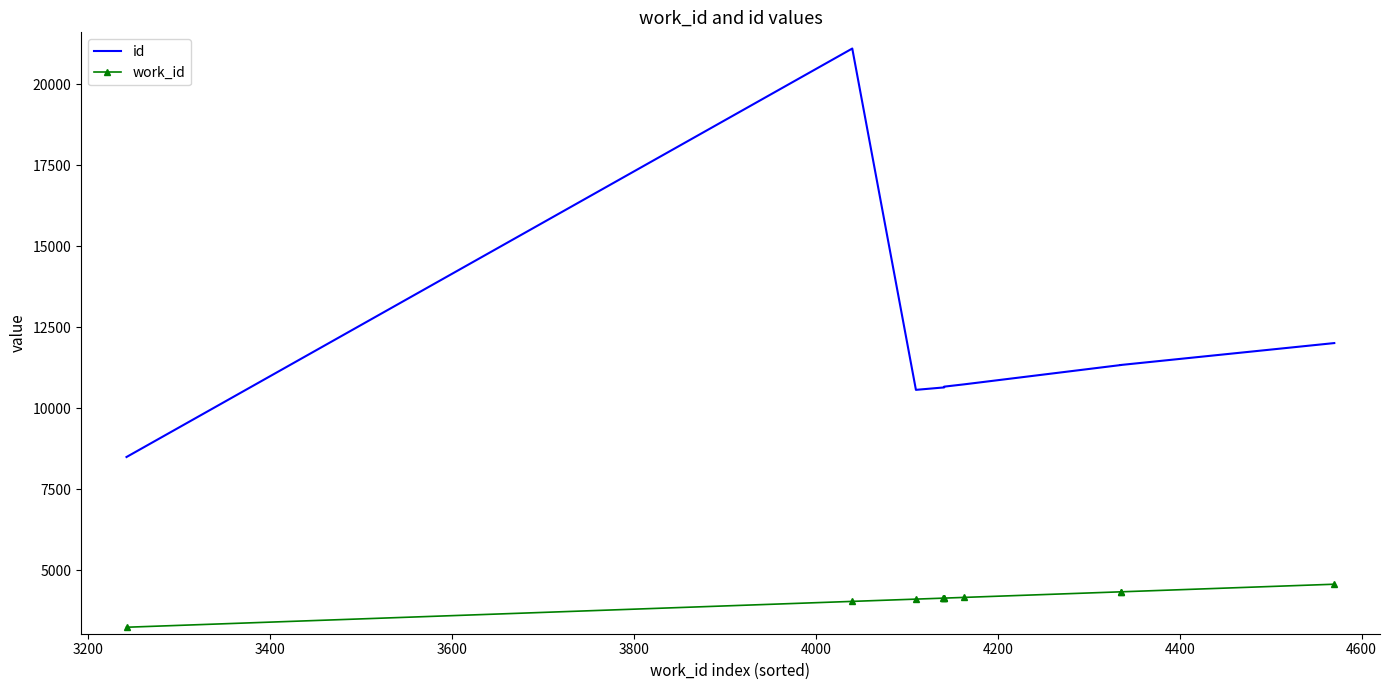

Which series has the largest range (max minus min)?

id